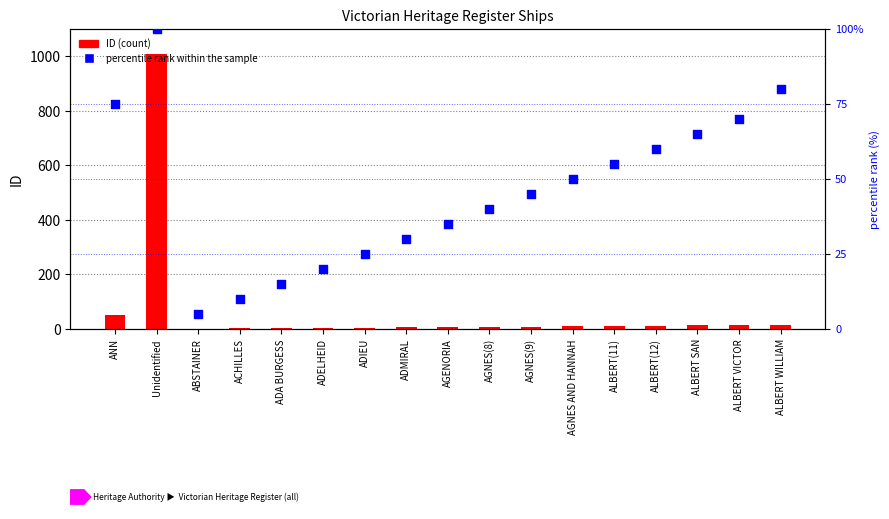

At how many categories does at least one series exceed 11?

15